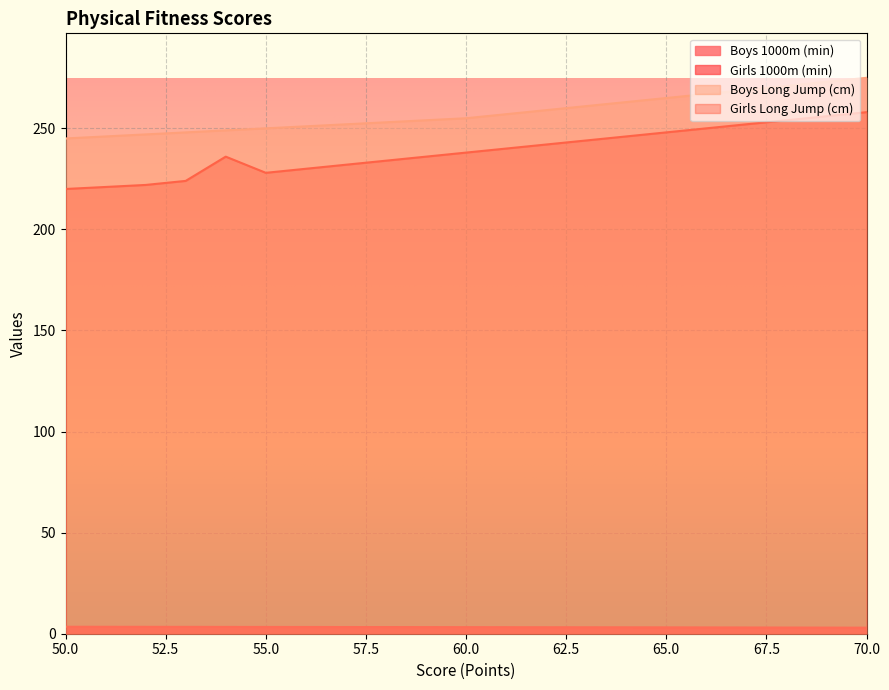

True or false: Boys 1000m (min) has more than 0 points higher than both neighbors.

False